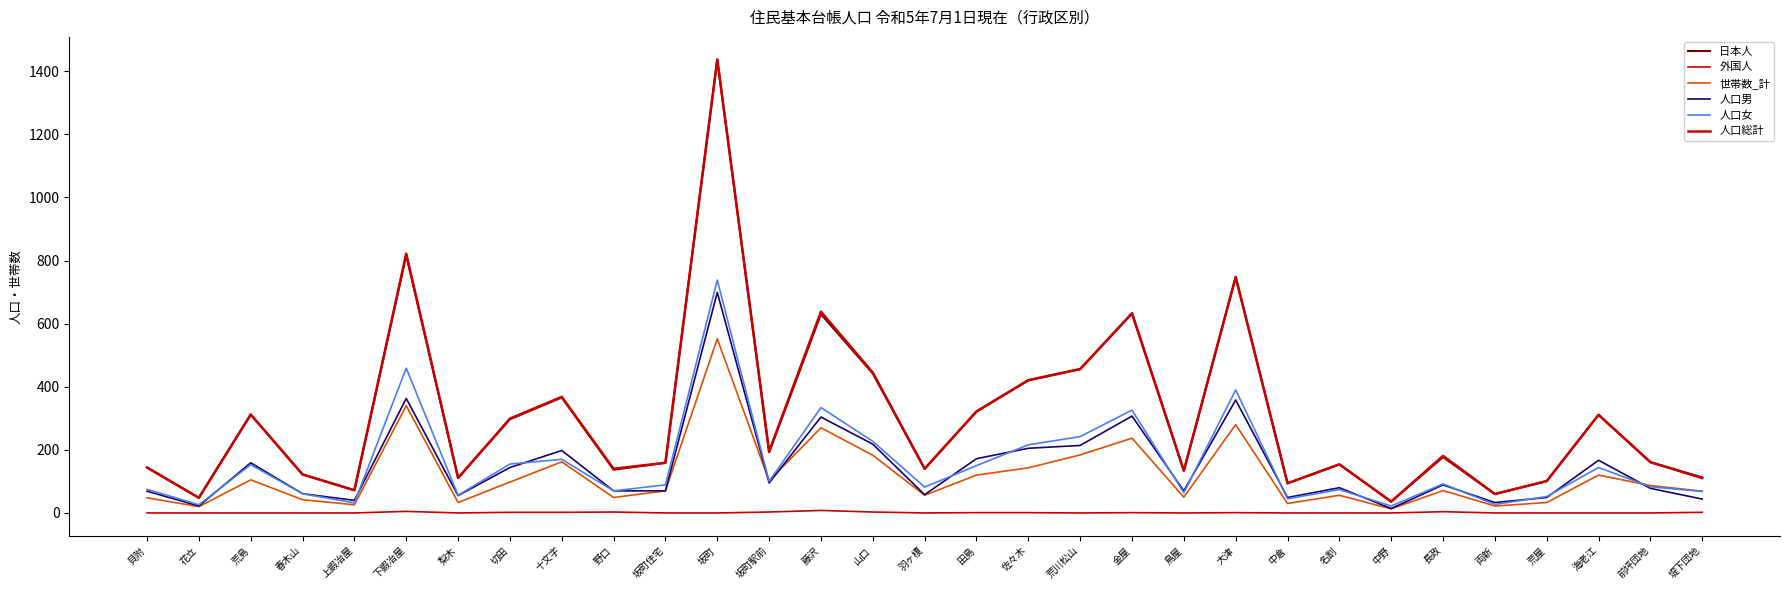

How many lines are shown in the chart?

6